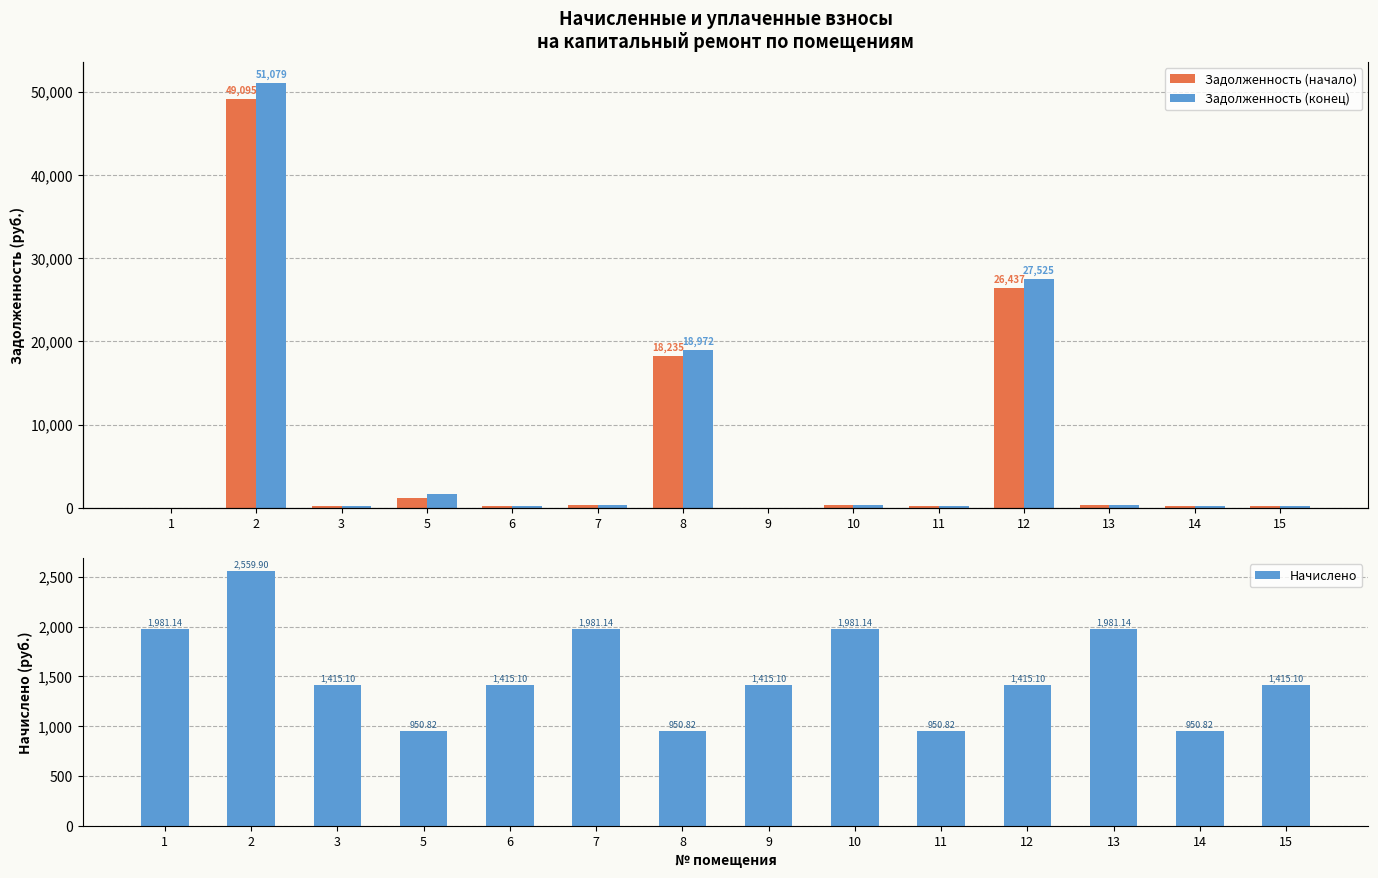

Between 3 and 14, which series saw the biggest shift?

Начислено